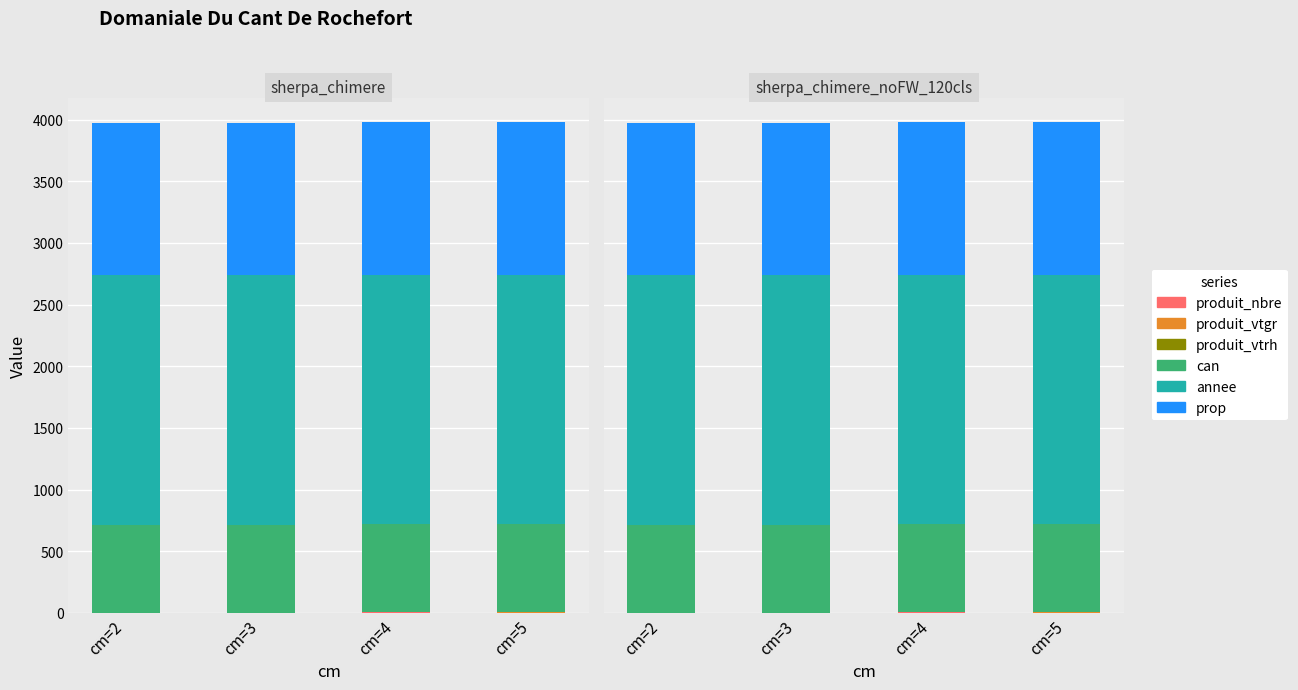

Reading left to right, list all the values displayed in this chart.

produit_nbre: 2.0	2.0	5.0	3.0
produit_vtgr: 0.2	0.4	2.0	2.8
produit_vtrh: 0.0	0.0	0.0	1.0
can: 713.0	713.0	713.0	713.0
annee: 2022.0	2022.0	2022.0	2022.0
prop: 1238.0	1238.0	1238.0	1238.0